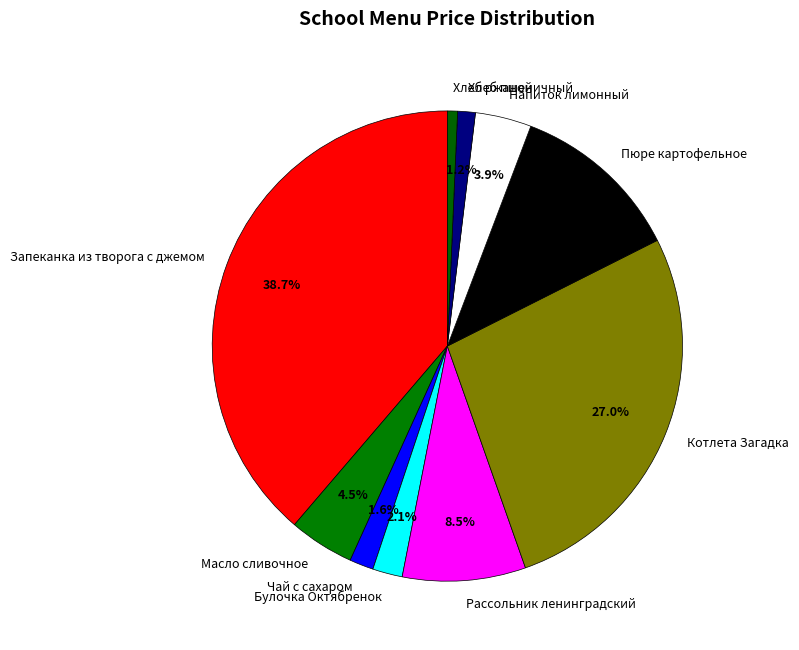

Is it true that Запеканка из творога с джемом is 39% of the pie?

True